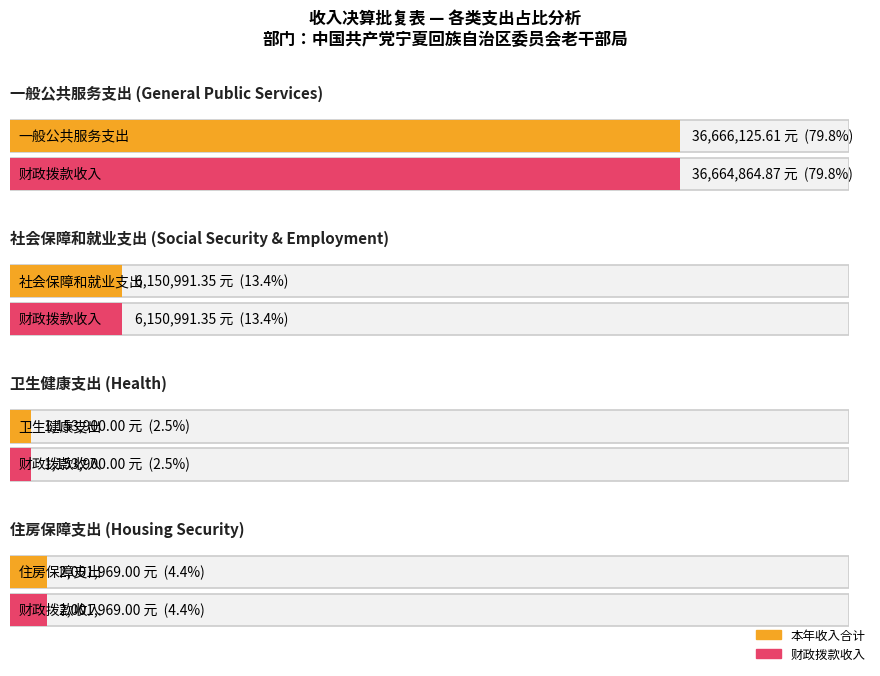

Which has a higher value, 住房保障支出 or 一般公共服务支出?

一般公共服务支出